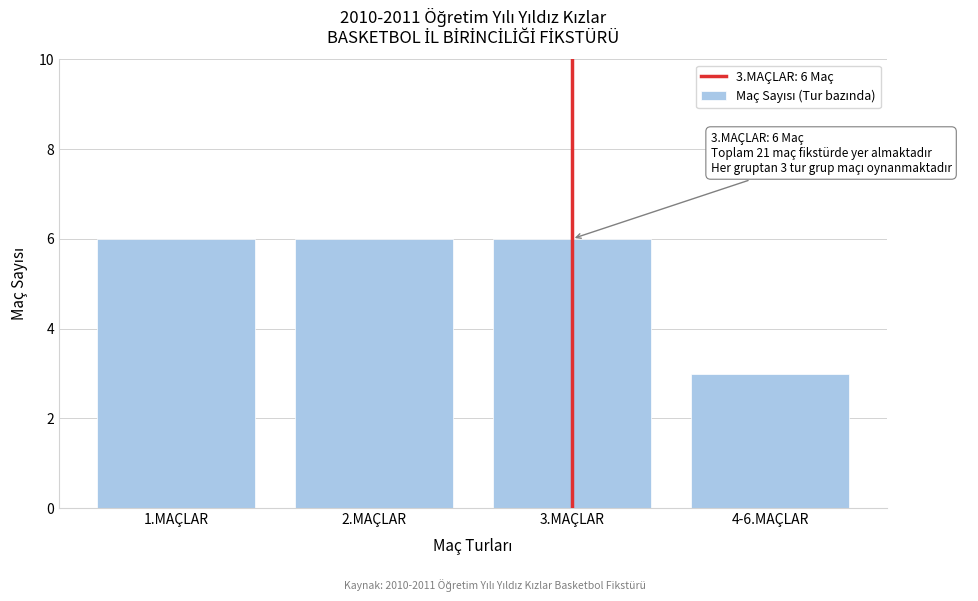

Reading left to right, list all the values displayed in this chart.

1.MAÇLAR=6	2.MAÇLAR=6	3.MAÇLAR=6	4-6.MAÇLAR=3